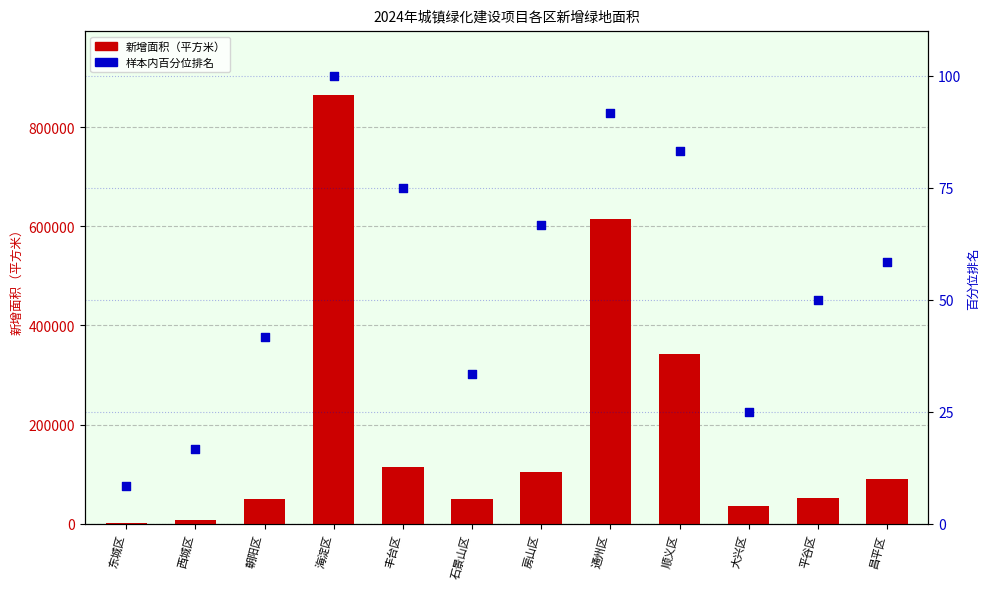

Which series has the widest spread of Y values?

新增面积（平方米）